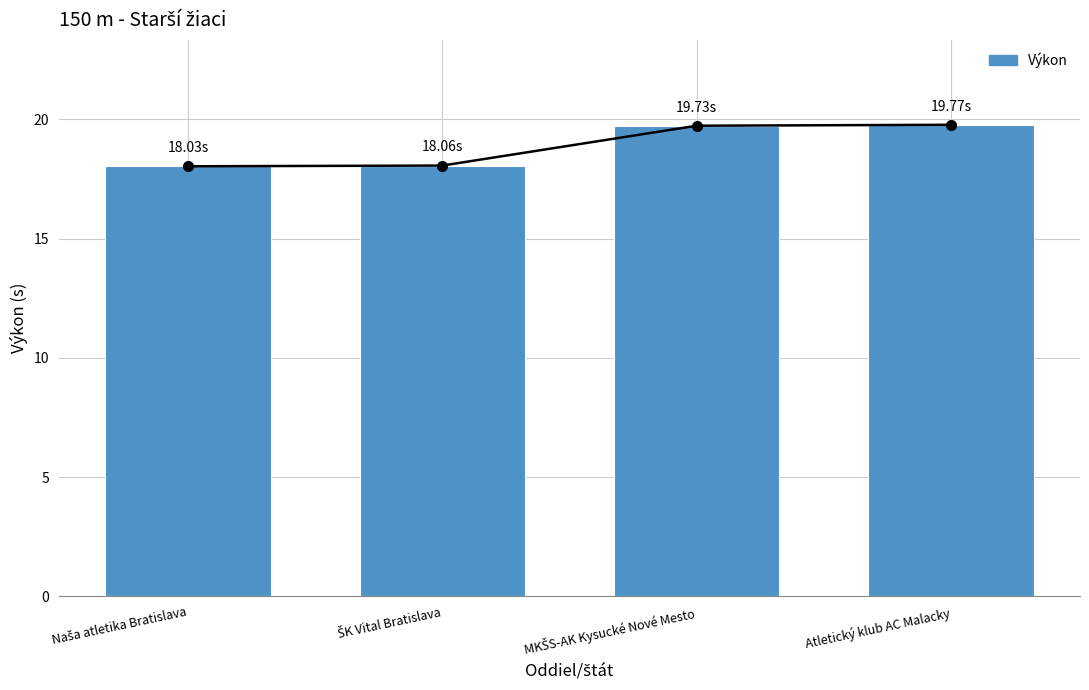

Where is the data nearest to the value 18?

Naša atletika Bratislava